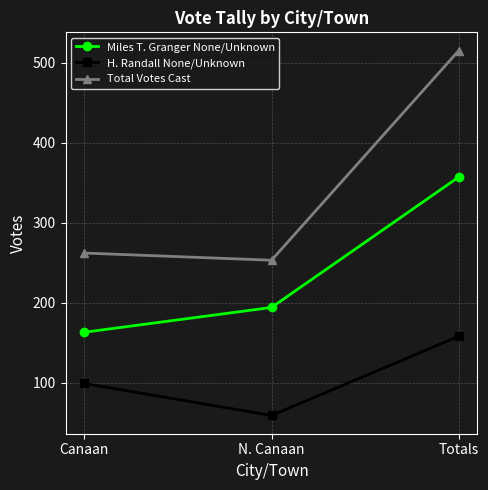

At which category is the sum across all series the highest?

Totals